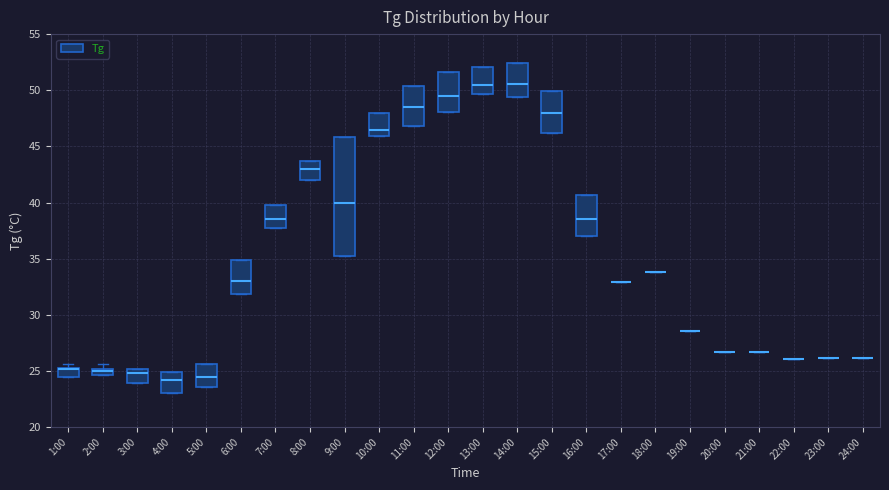

Where does the median line of the box for 11:00 sit on the y-axis? The values are not printed on the chart, so give them approximately, as read against the axis.

48.5